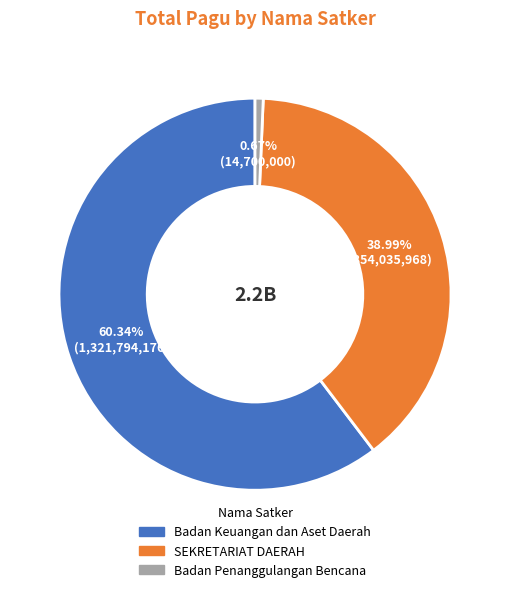

Is there any slice that represents more than half of the pie?

Yes